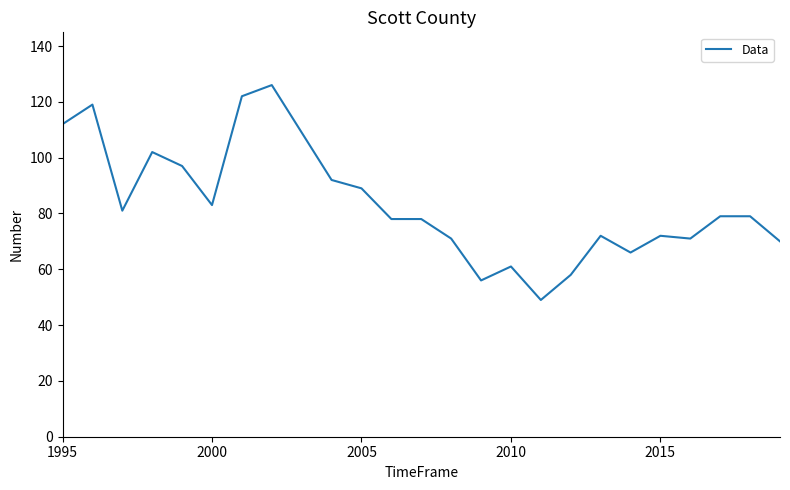

What is the smallest value displayed?

49